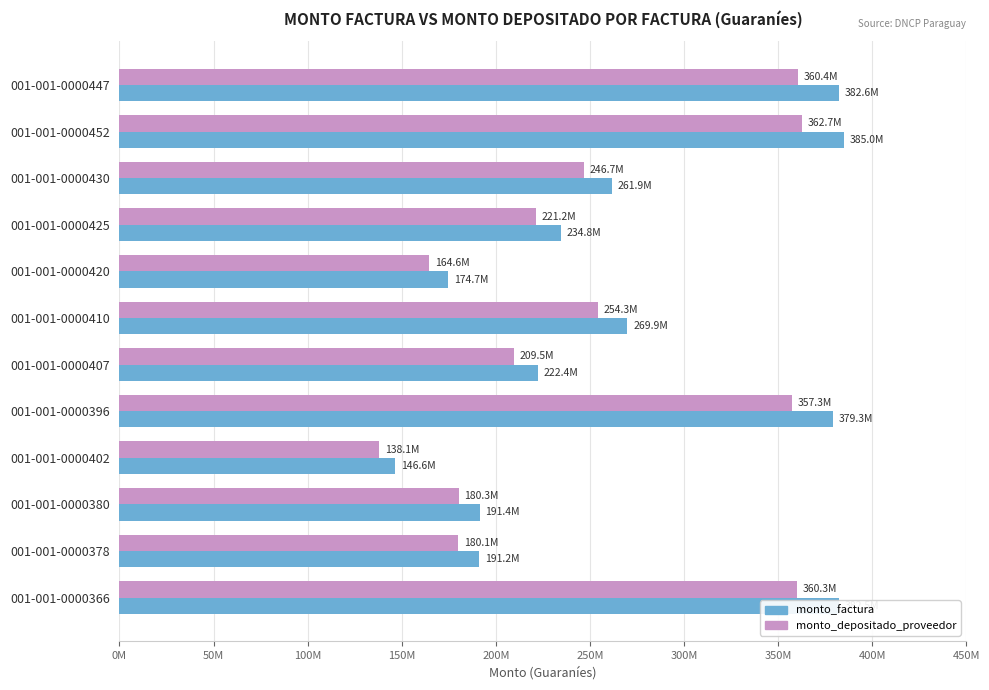

What are all the series names shown in the legend?

monto_factura, monto_depositado_proveedor